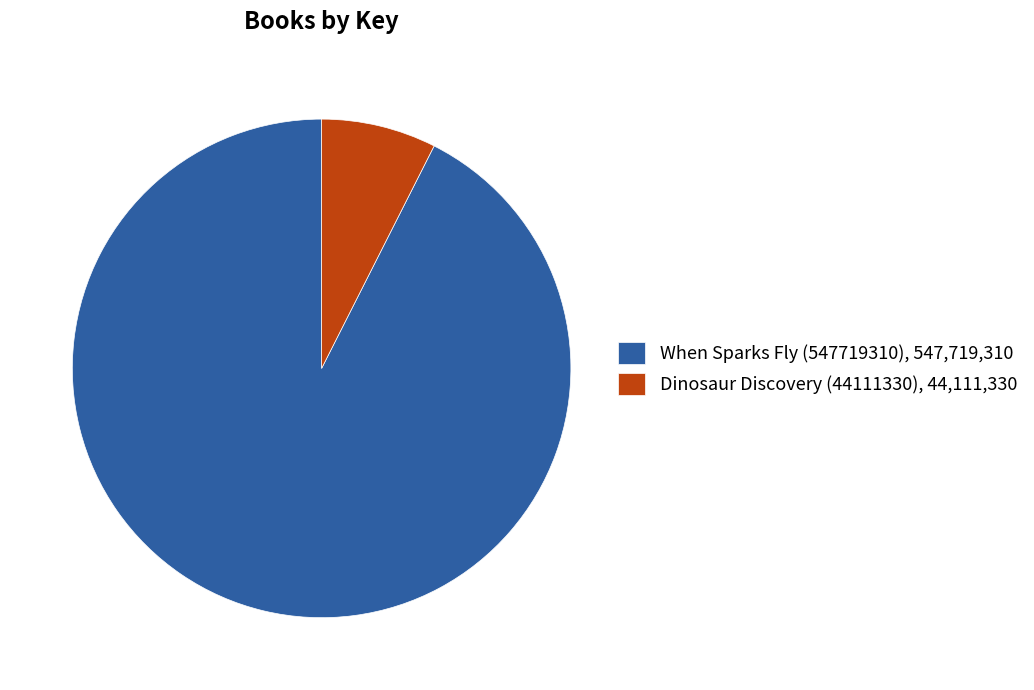

True or false: Dinosaur Discovery (44111330) accounts for 15% of the total.

False